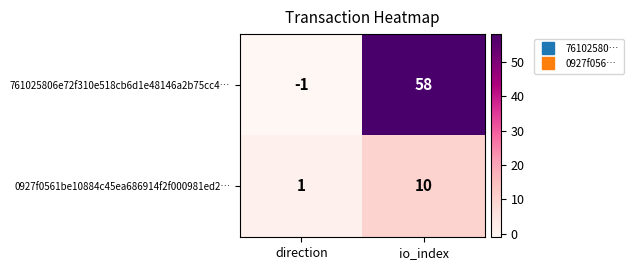

Which label corresponds to the largest value in the chart?

io_index